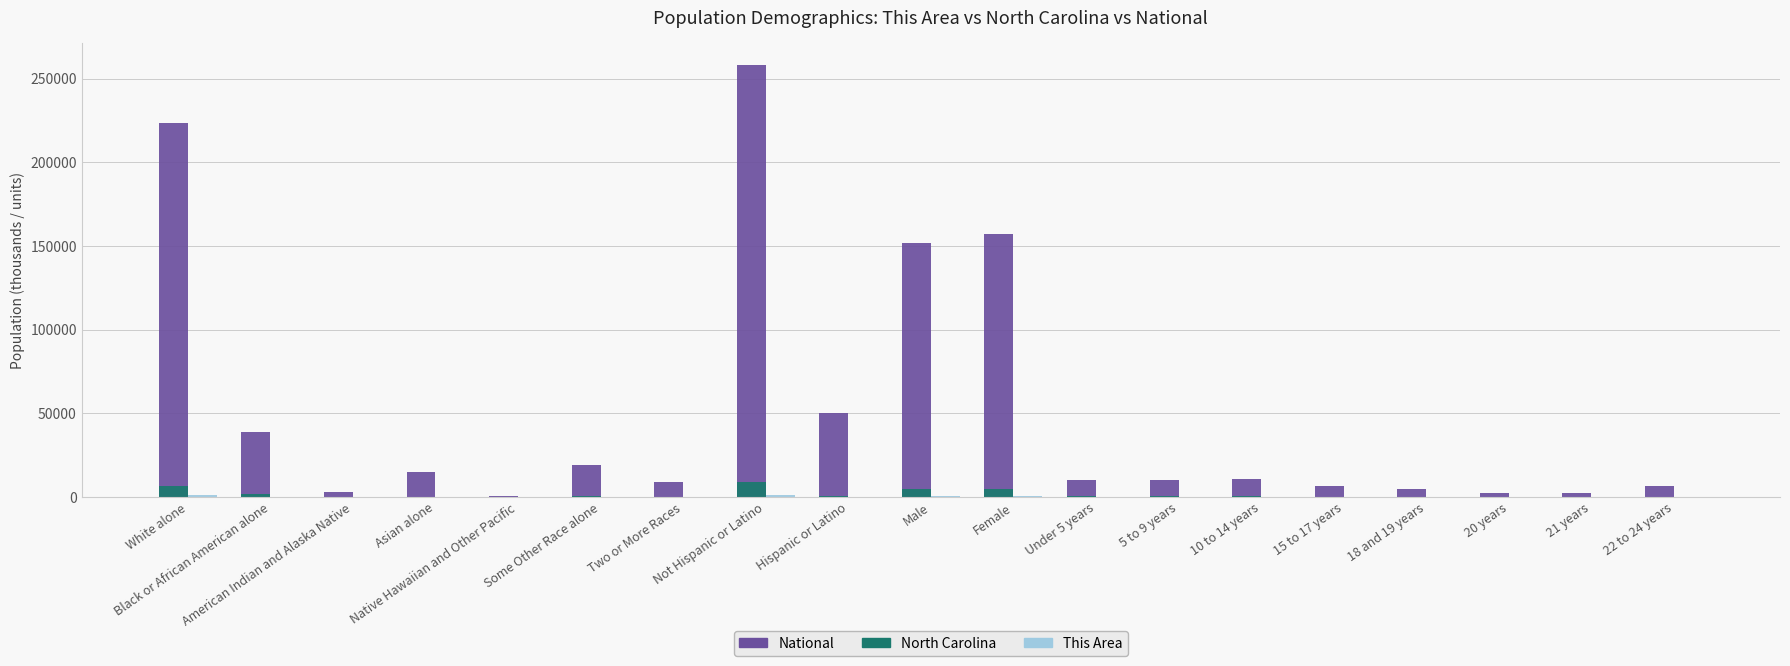

Reading left to right, transcribe all the data shown in this chart.

National: White alone=223553.3	Black or African American alone=38929.3	American Indian and Alaska Native=2932.2	Asian alone=14674.3	Native Hawaiian and Other Pacific=540.0	Some Other Race alone=19107.4	Two or More Races=9009.1	Not Hispanic or Latino=258267.9	Hispanic or Latino=50477.6	Male=151781.3	Female=156964.2	Under 5 years=10319.4	5 to 9 years=10389.6	10 to 14 years=10579.9	15 to 17 years=6656.2	18 and 19 years=4647.5	20 years=2308.3	21 years=2223.2	22 to 24 years=6482.7
North Carolina: White alone=6528.9	Black or African American alone=2048.6	American Indian and Alaska Native=122.1	Asian alone=209.0	Native Hawaiian and Other Pacific=6.6	Some Other Race alone=414.0	Two or More Races=206.2	Not Hispanic or Latino=8735.4	Hispanic or Latino=800.1	Male=4645.5	Female=4890.0	Under 5 years=322.9	5 to 9 years=324.9	10 to 14 years=322.8	15 to 17 years=196.7	18 and 19 years=141.5	20 years=71.9	21 years=69.8	22 to 24 years=194.9
This Area: White alone=1427.0	Black or African American alone=5.0	American Indian and Alaska Native=3.0	Asian alone=6.0	Native Hawaiian and Other Pacific=0.0	Some Other Race alone=48.0	Two or More Races=5.0	Not Hispanic or Latino=1410.0	Hispanic or Latino=84.0	Male=750.0	Female=744.0	Under 5 years=25.0	5 to 9 years=26.0	10 to 14 years=34.0	15 to 17 years=26.0	18 and 19 years=14.0	20 years=8.0	21 years=4.0	22 to 24 years=25.0